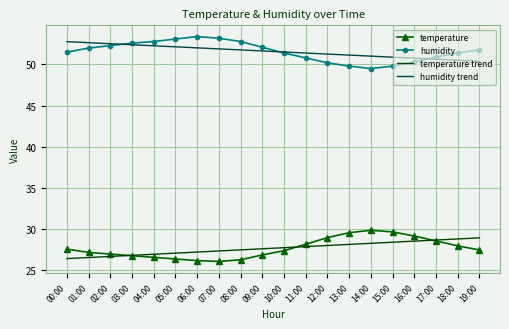

Is it true that temperature equals 26.7 at 03:00?

True